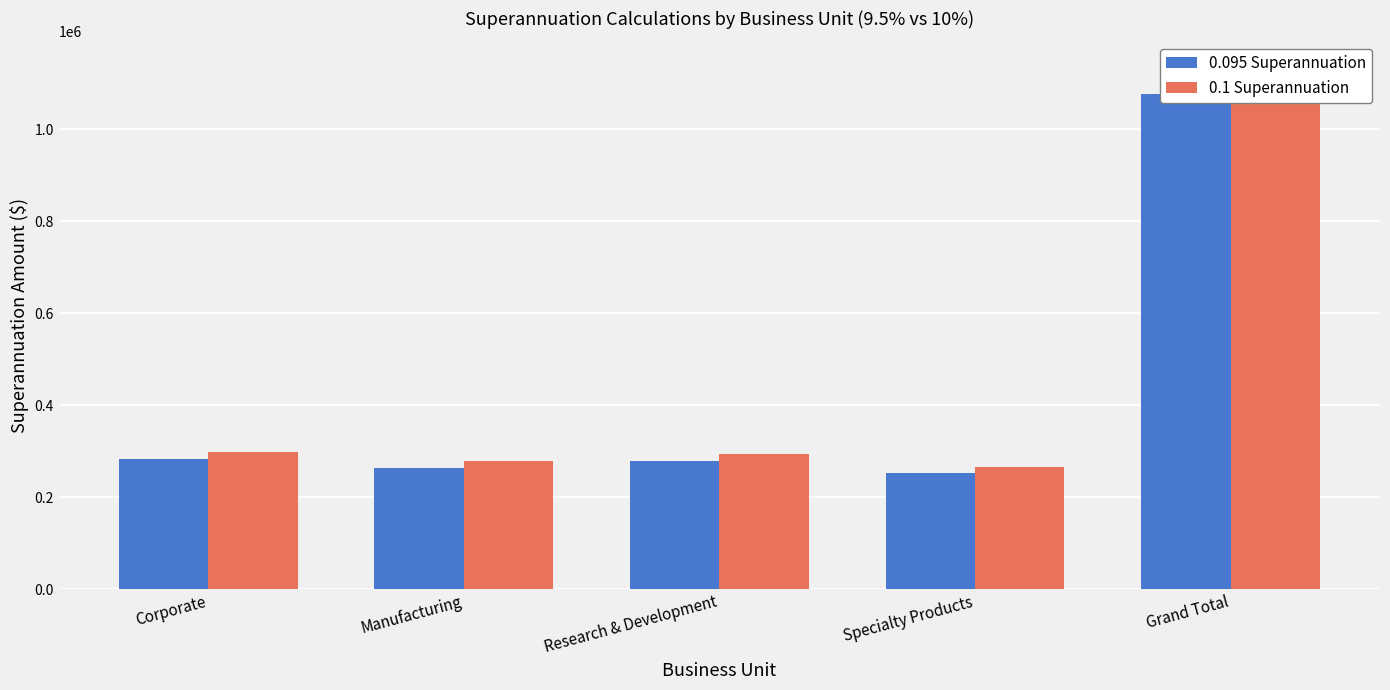

True or false: 0.095 Superannuation has a value of 253065.2 at Specialty Products.

True